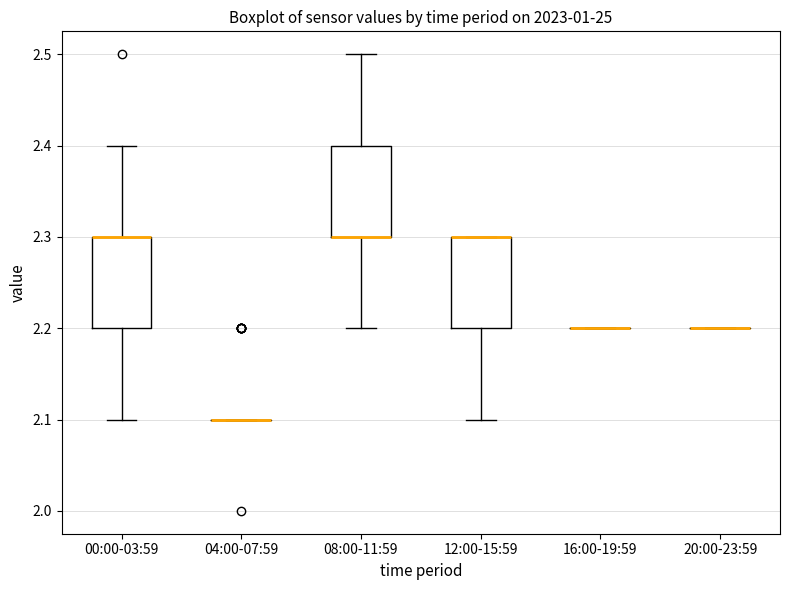

Where is the upper edge of the box for 12:00-15:59 on the y-axis? The values are not printed on the chart, so give them approximately, as read against the axis.

2.3